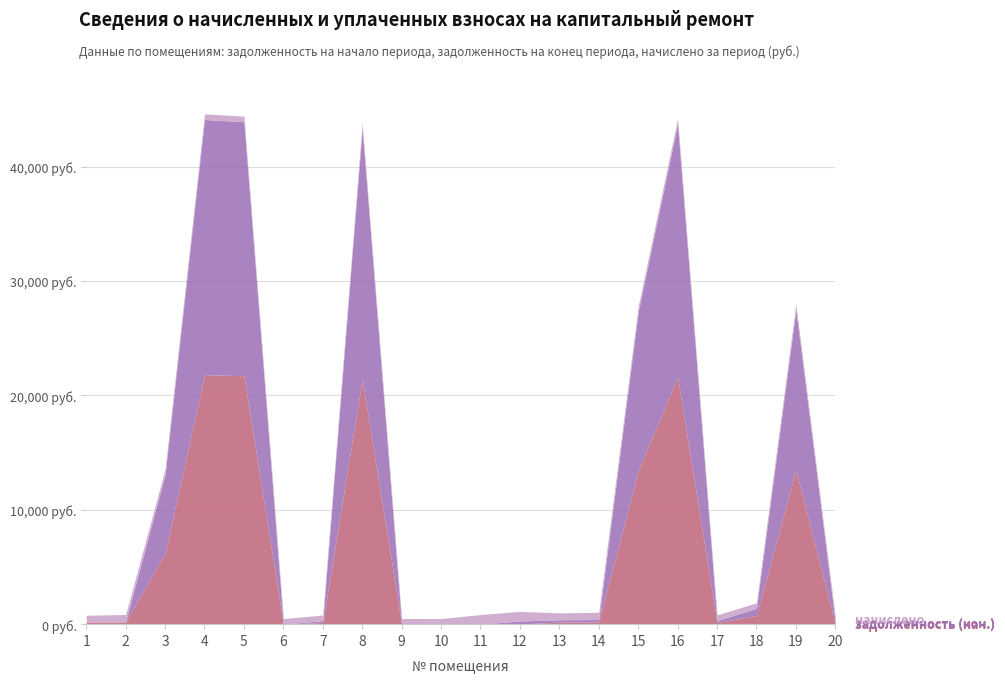

List the labels in order of задолженность (кон.) value, smallest first.

1, 2, 6, 9, 10, 11, 7, 20, 17, 13, 14, 12, 18, 3, 15, 19, 8, 16, 5, 4